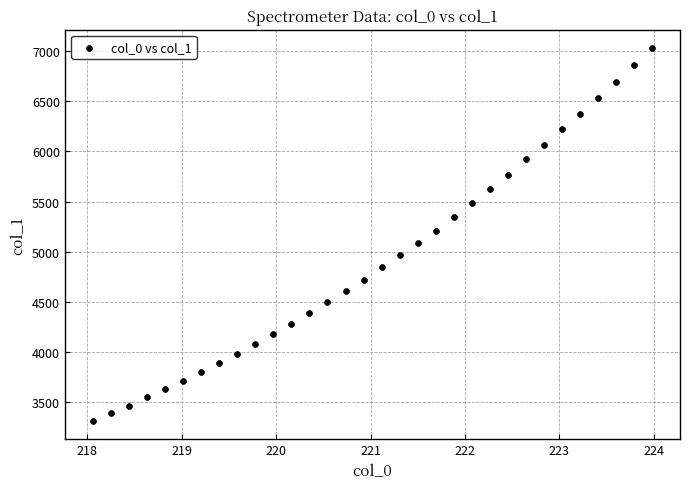

What is the range of X values (max minus min)?

5.9